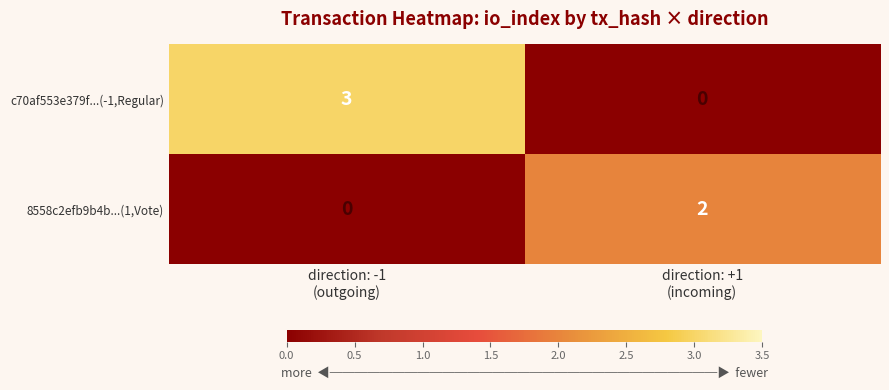

At how many categories does at least one series exceed 0?

2